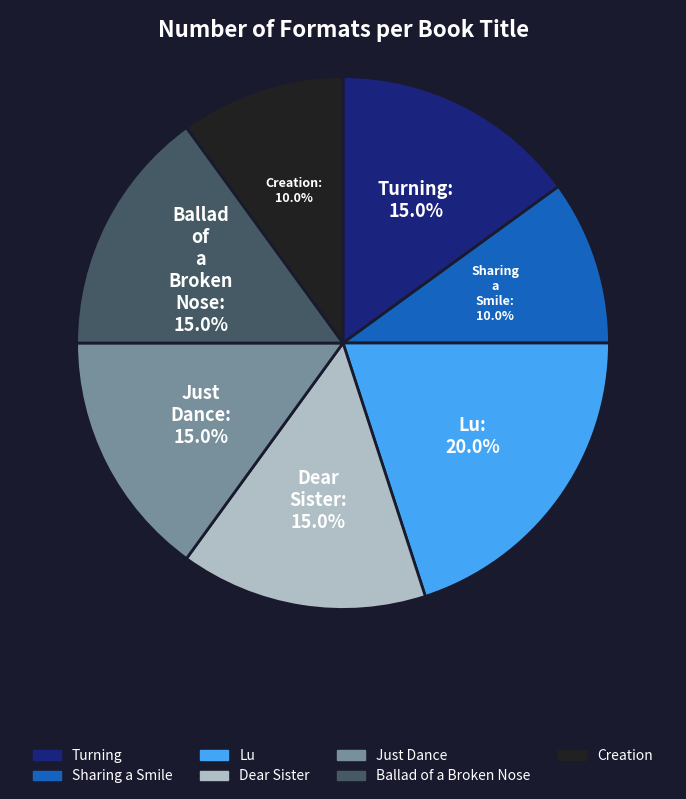

To the nearest percent, what portion does Sharing a Smile represent?

10%